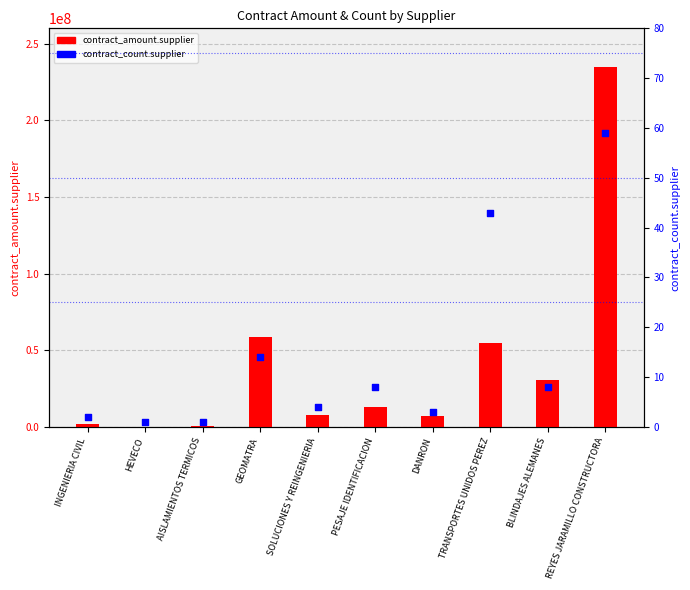

Which series contains the highest Y value?

contract_amount.supplier